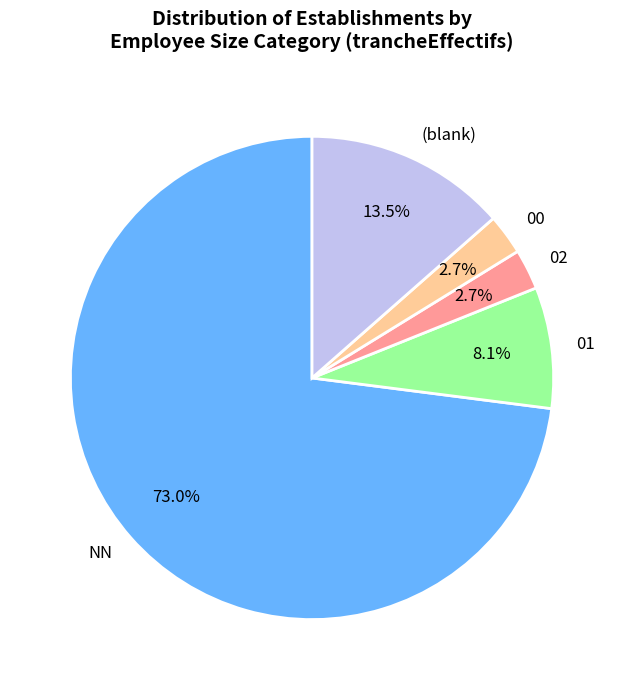

What percentage do (blank) and 02 together represent?

16.2%